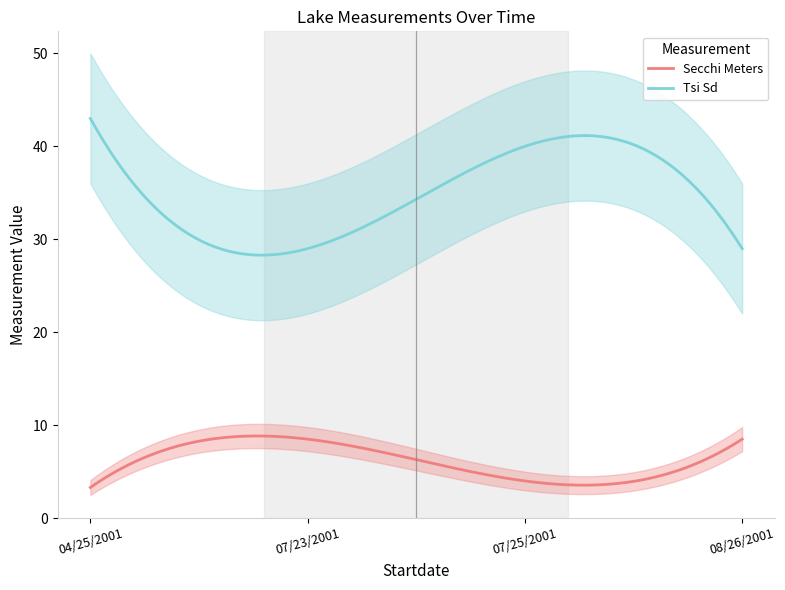

Reading left to right, list all the values displayed in this chart.

Secchi Meters: 3.3	8.5	4.0	8.5
Tsi Sd: 43.0	29.0	40.0	29.0